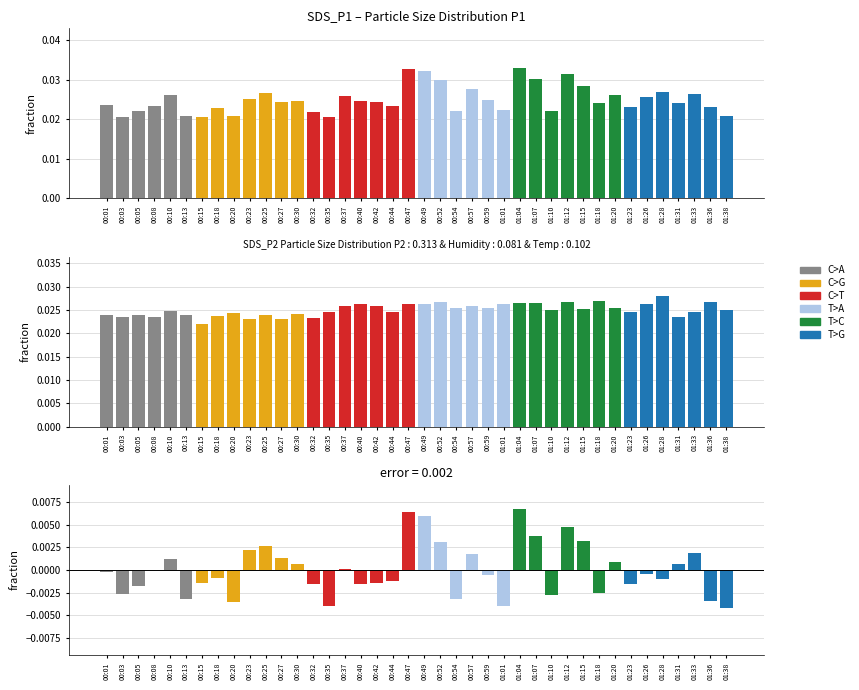

The value of SDS_P1 at 01:23 is 0.0. True or false?

False